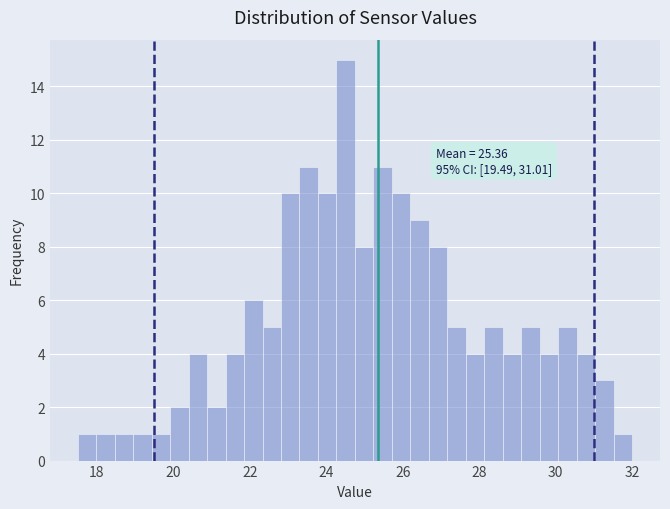

Read against the x-axis, roughly where is the centre of the tallest bar?

24.6